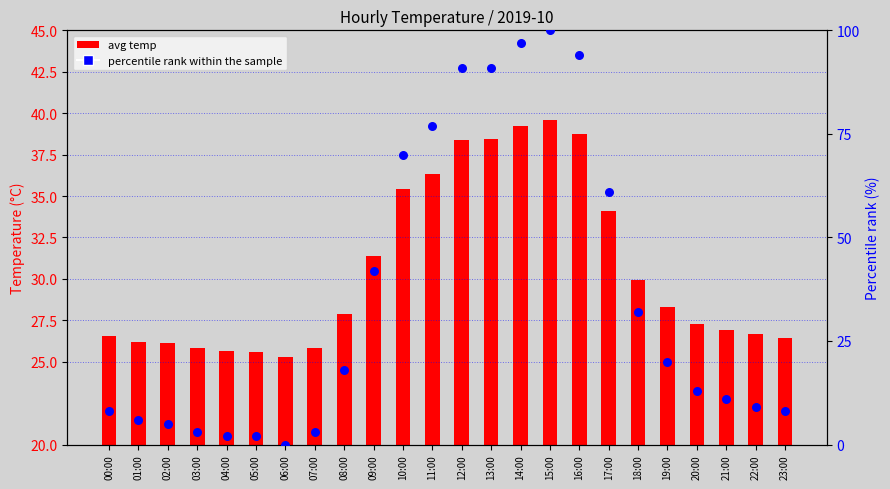

Which series has the largest total across all categories?

percentile rank within the sample